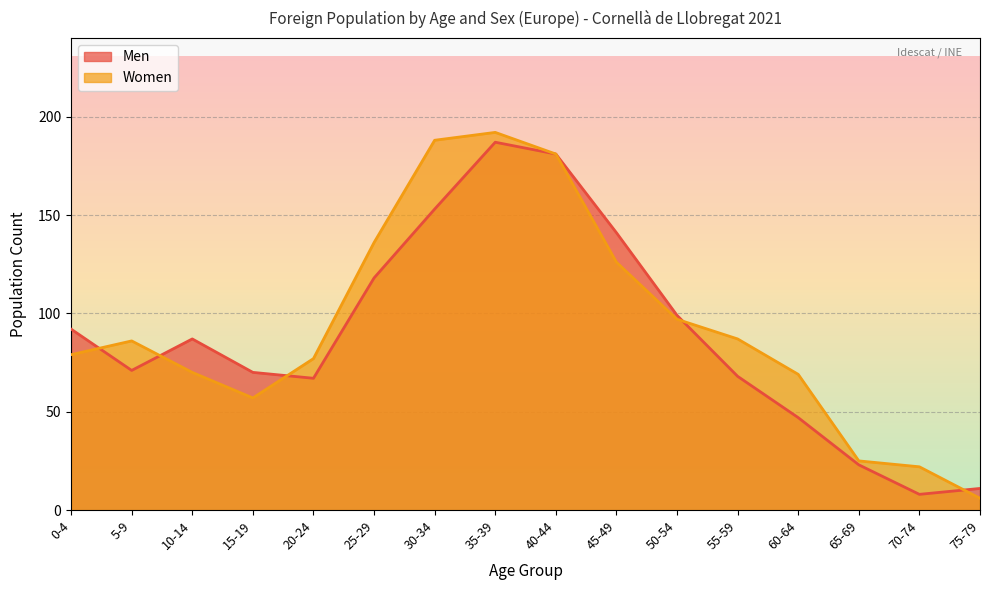

What is the sum of the Women values at 0-4 and 65-69?

104